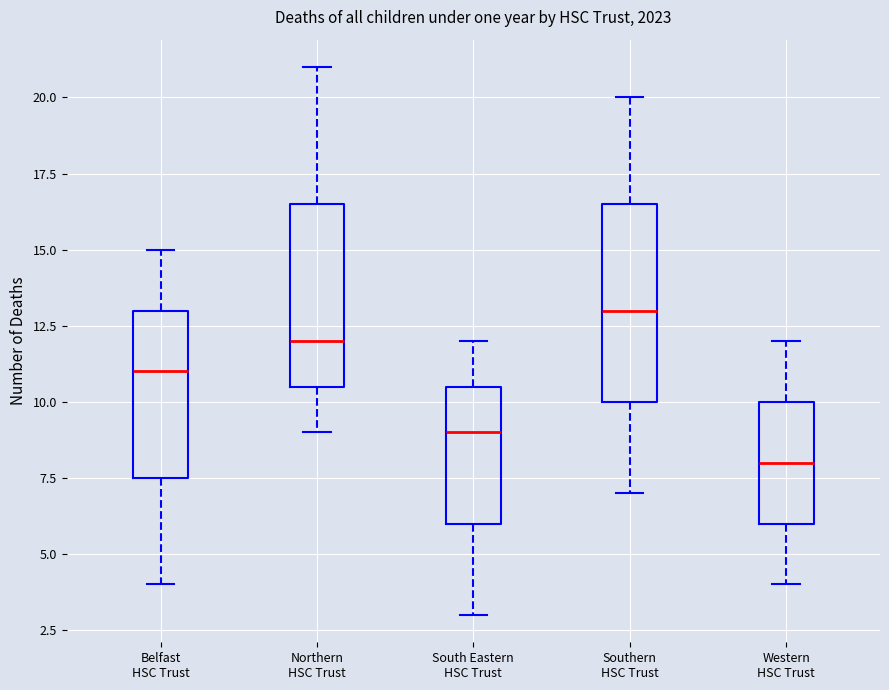

Which box's median line is the highest?

Southern HSC Trust